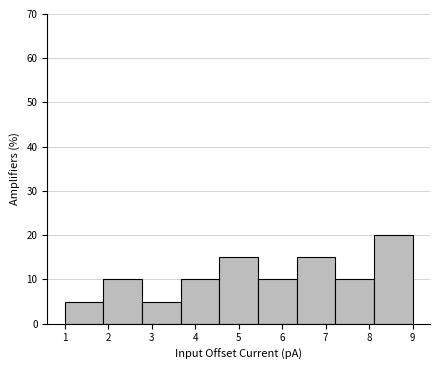

What is the height of the bar covering 5.4 to 6.3 on the x-axis? Neither the bar edges nor the heights are printed on the chart, so give them approximately, as read against the axes.

10